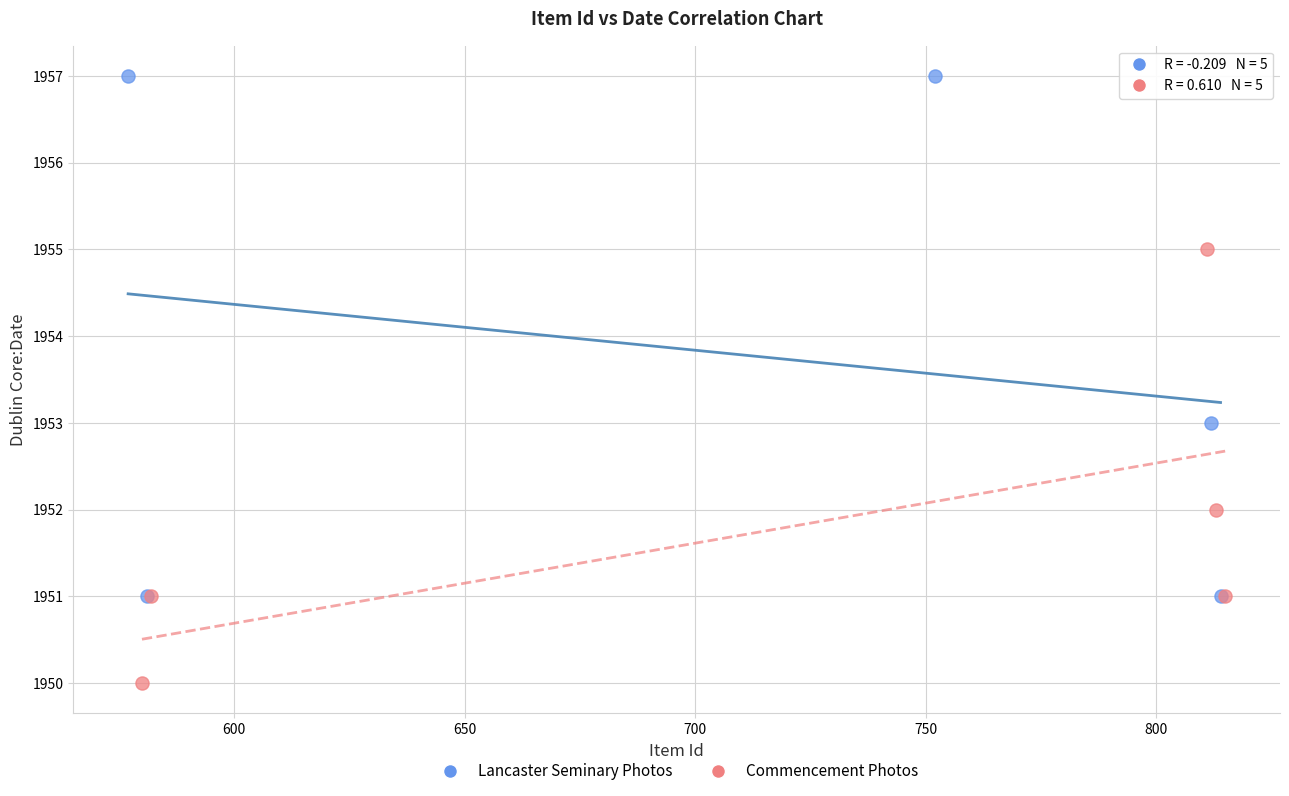

Which series has the widest spread of Y values?

Lancaster Seminary Photos